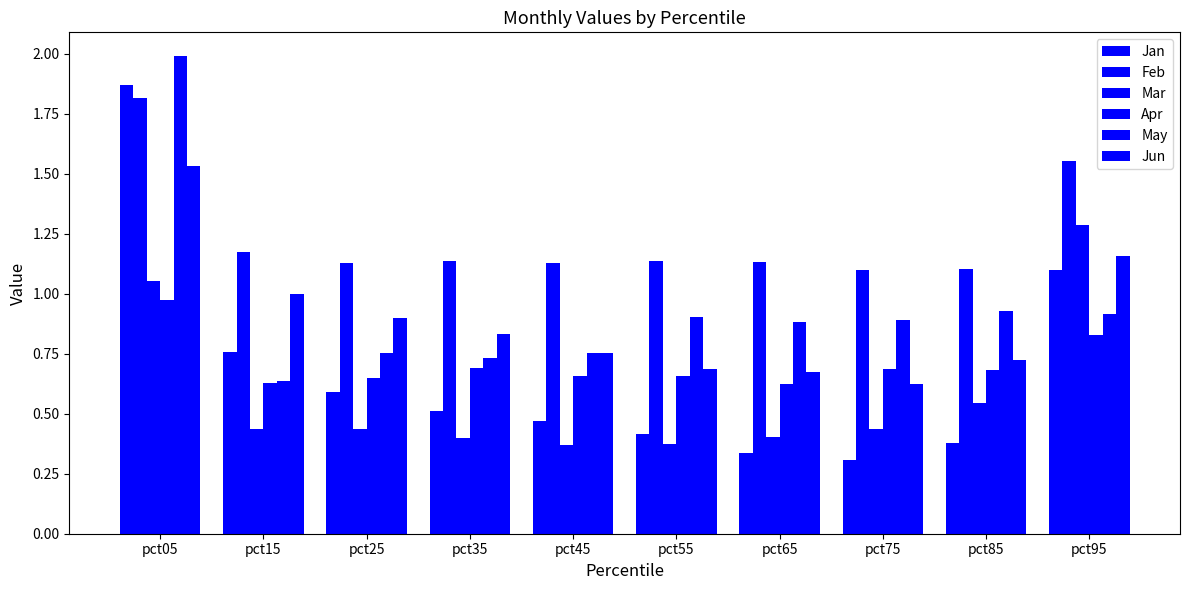

How many categories are shown in the chart?

10